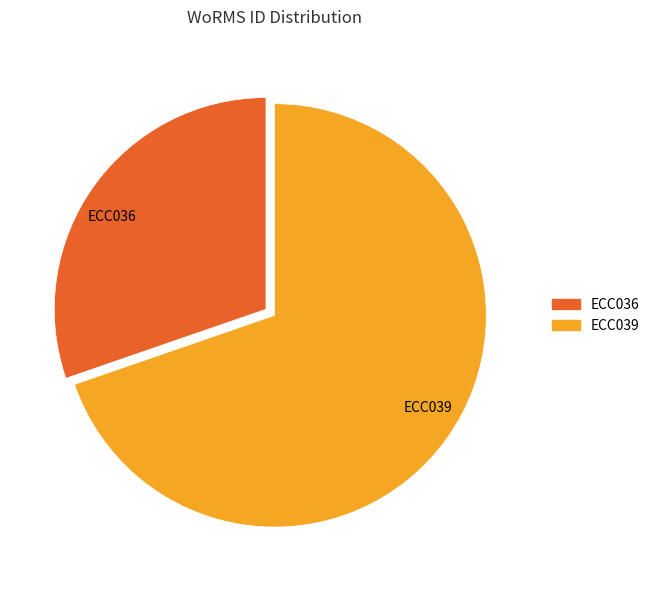

Do ECC039 and ECC036 together represent more than half of the pie?

Yes